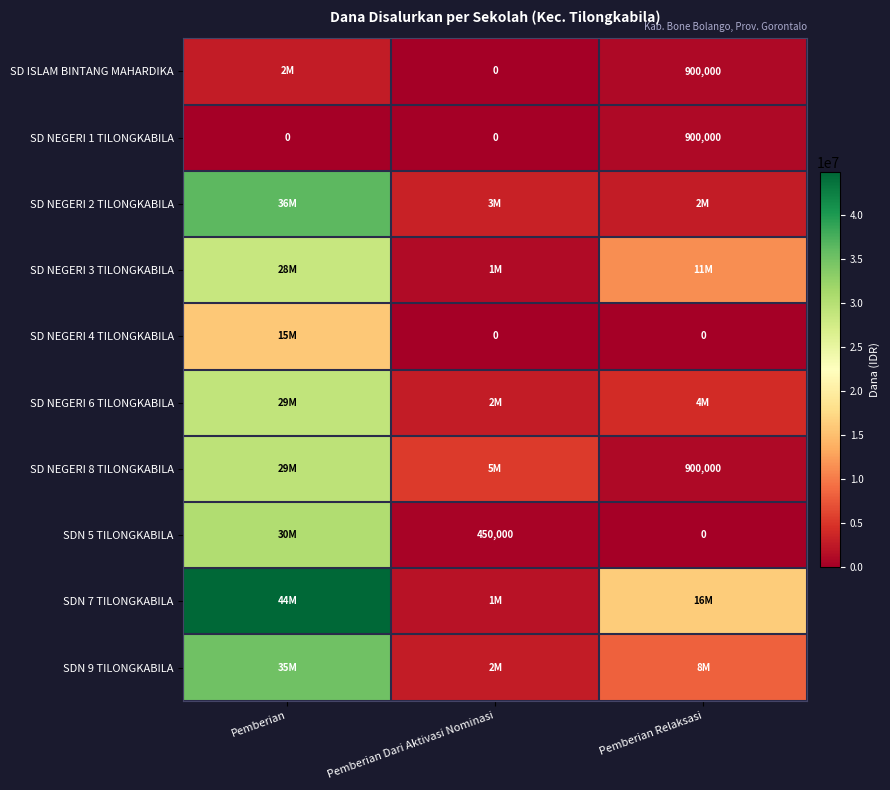

Count the number of categories in the chart.

3